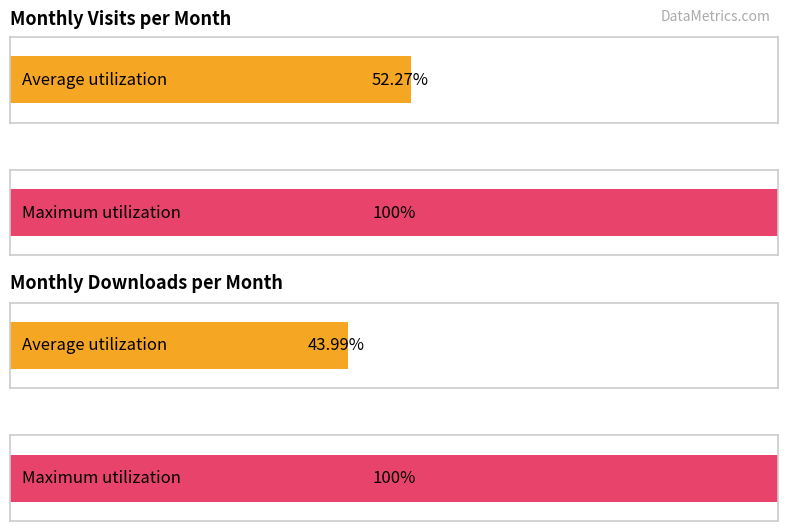

True or false: monthly_visit has a value of 62 at 2022-11.

False